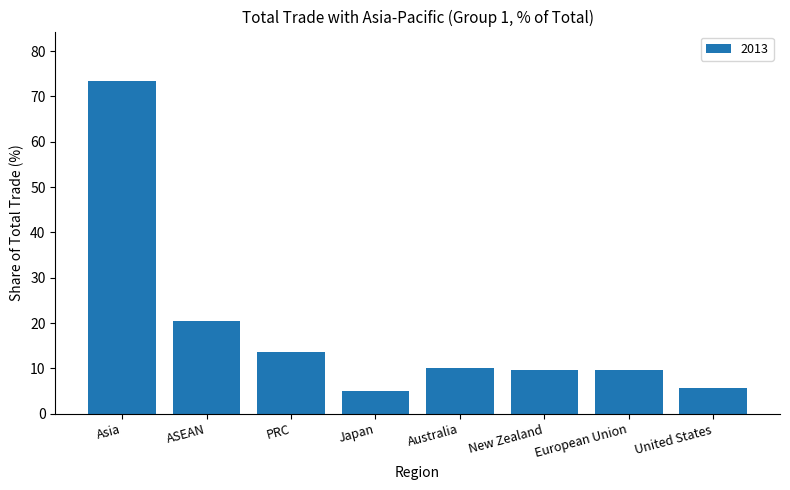

Between New Zealand and PRC, which is larger?

PRC